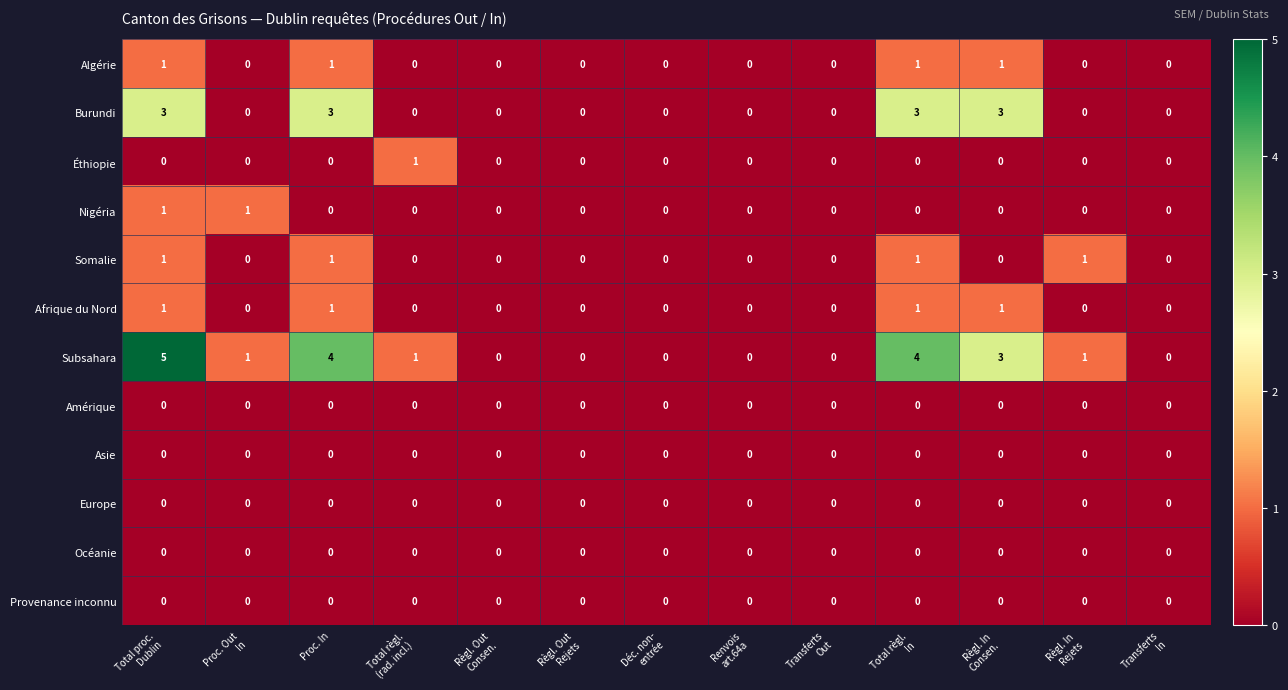

How many Nigéria values are between 0 and 1?

13